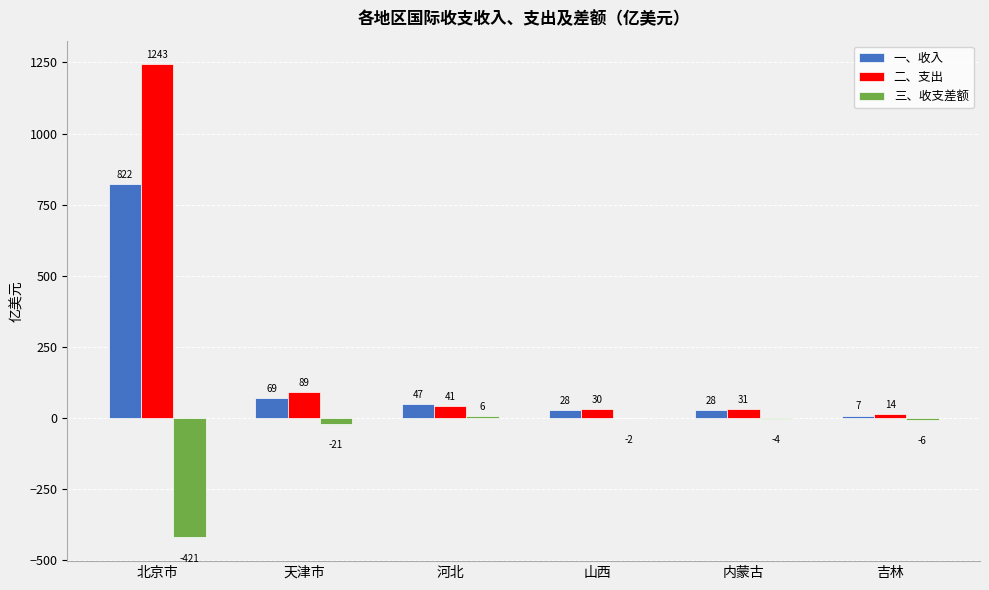

How many groups of bars are there?

6